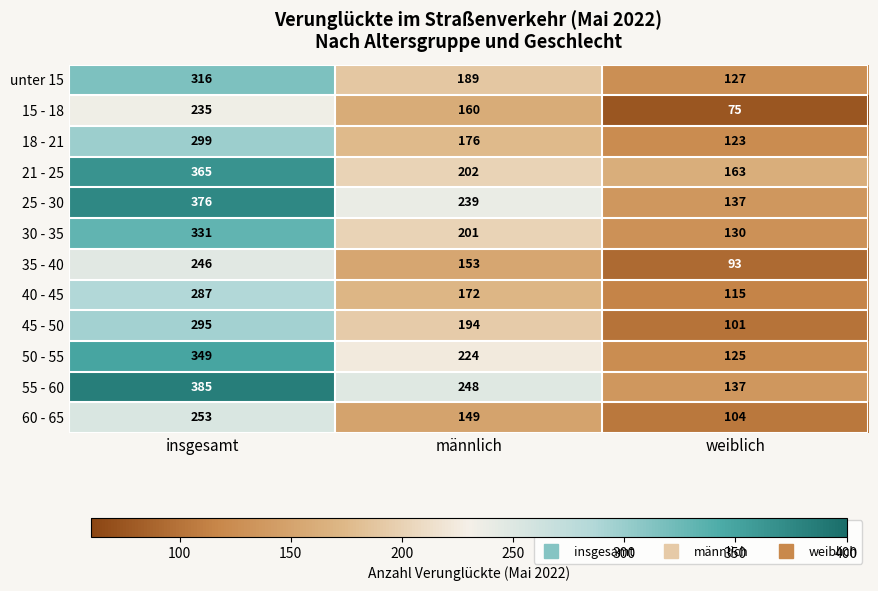

List the labels in order of 50 - 55 value, smallest first.

weiblich, männlich, insgesamt